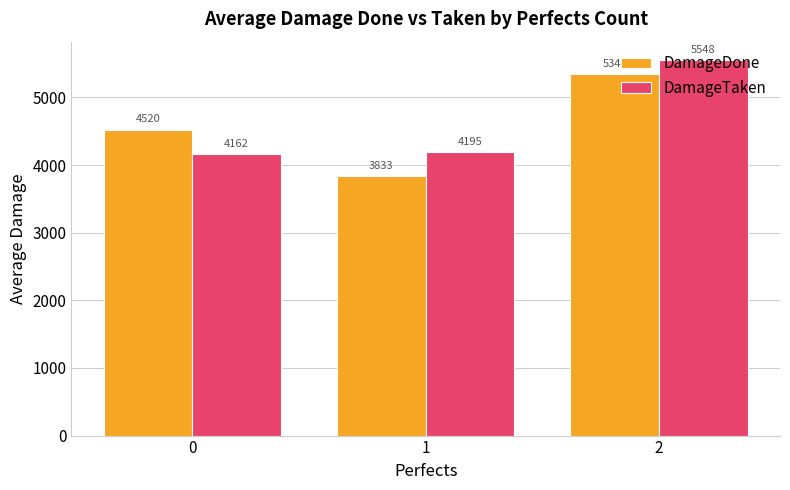

List the series in order of their overall mean, highest first.

DamageTaken, DamageDone